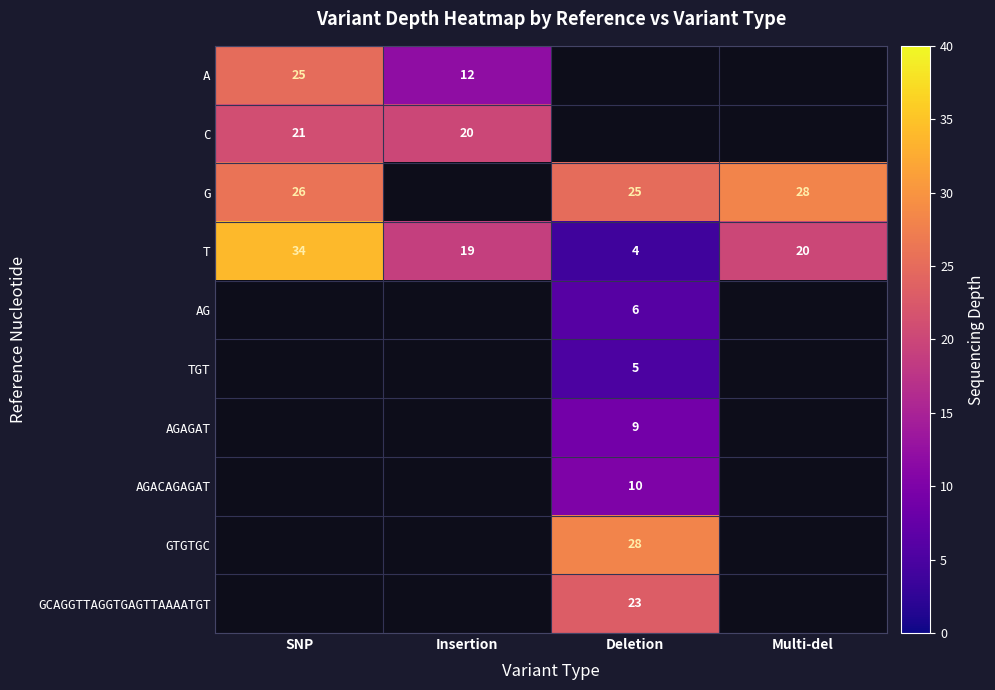

At which label does T reach its minimum?

Deletion